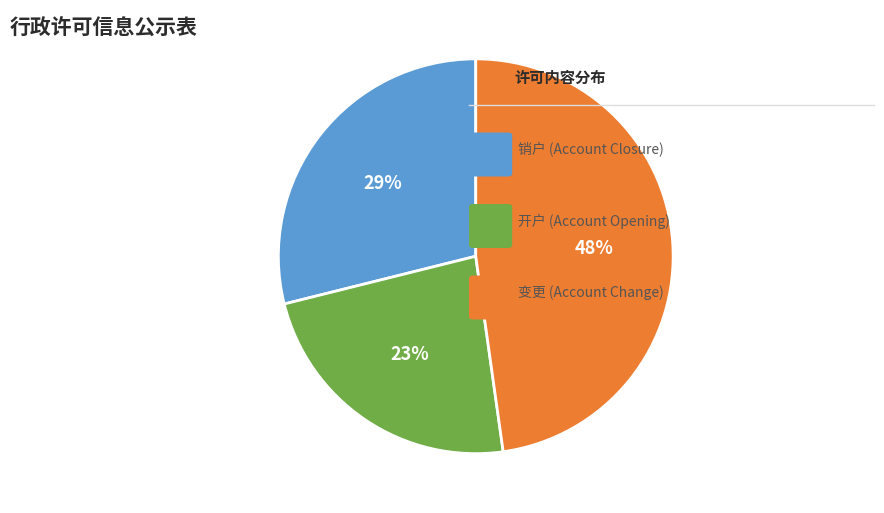

To the nearest percent, what is the average slice percentage?

33%